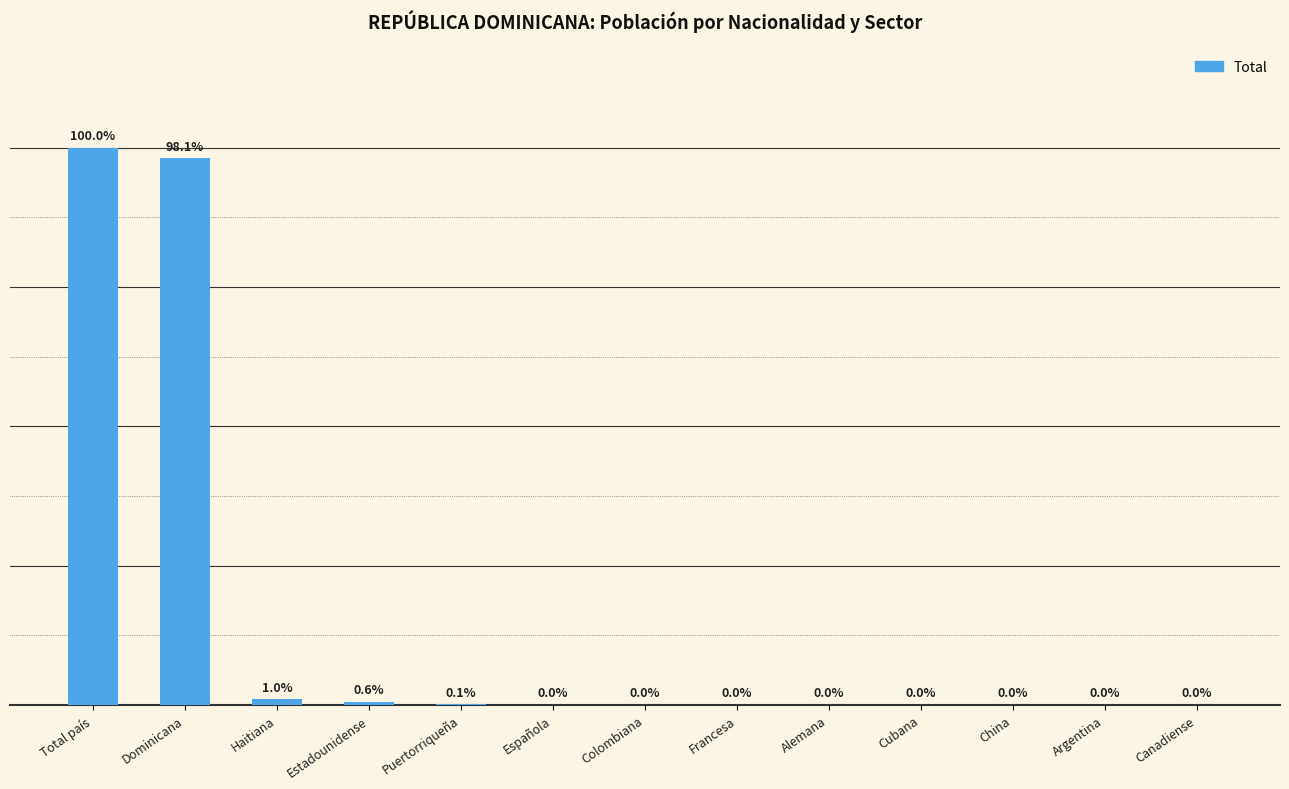

What is the difference between the maximum and minimum values?

2650731